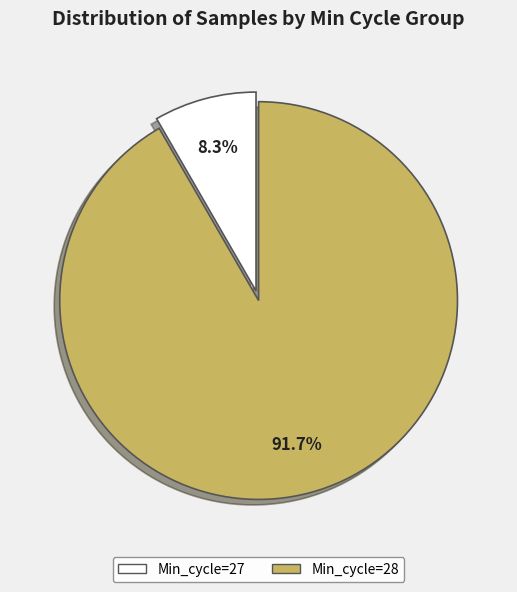

Is there any slice that represents more than half of the pie?

Yes